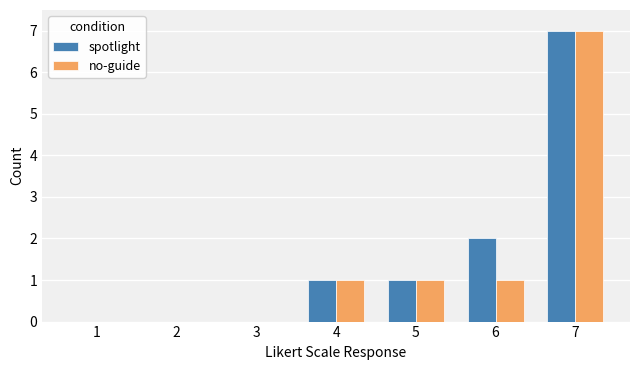

Count the spotlight values in the range 0 to 2.

6